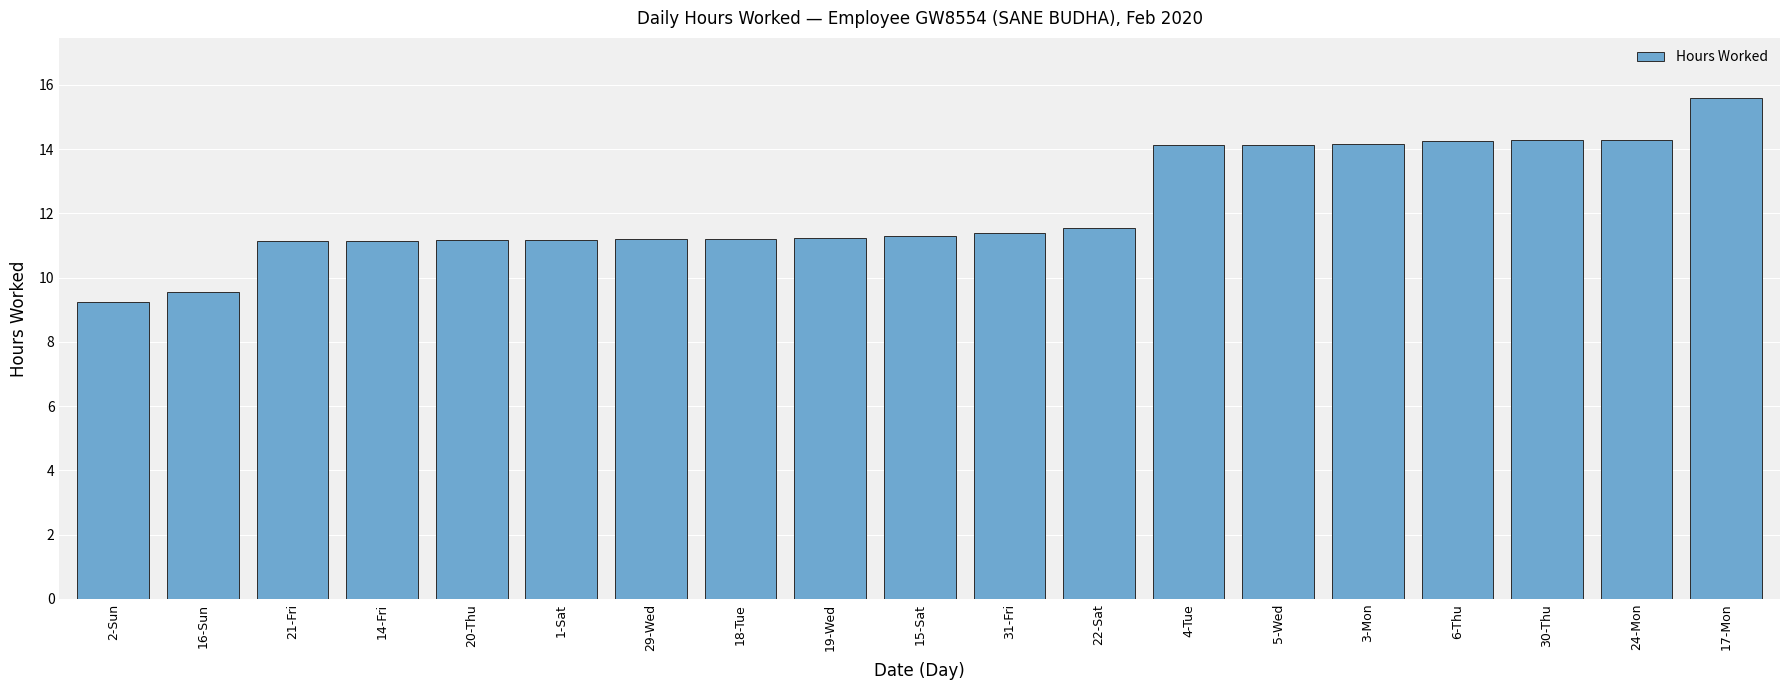

Which category has the lowest value across all series?

2-Sun